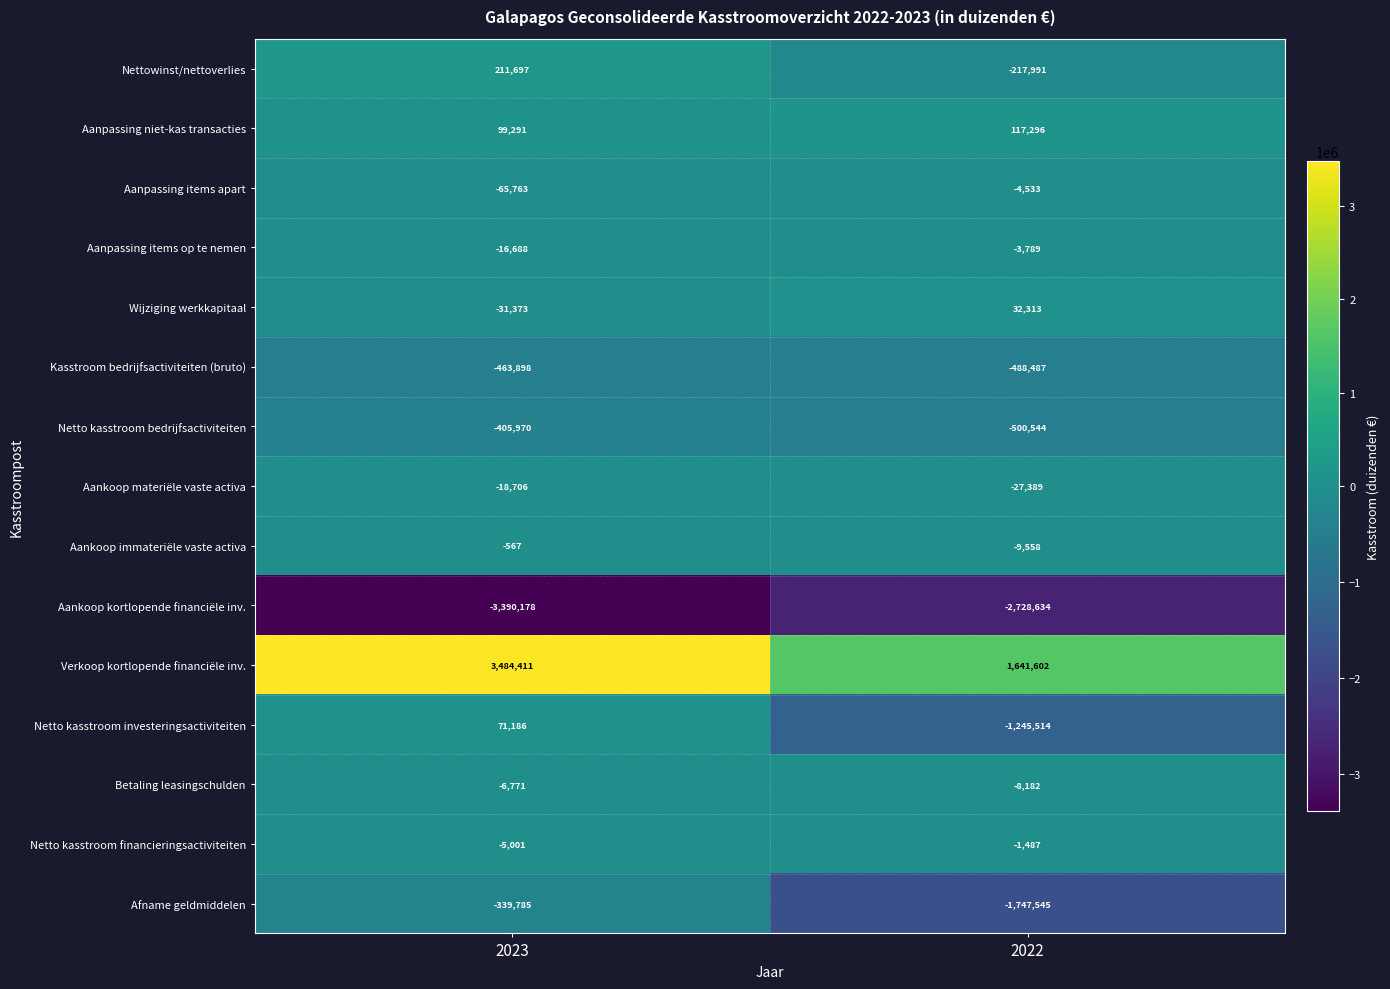

What is the sum of the Wijziging werkkapitaal values at 2022 and 2023?

940